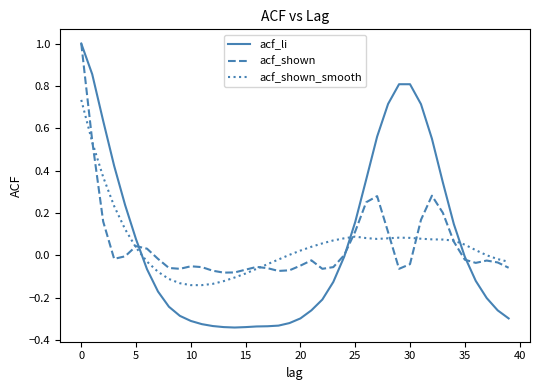

Which series ends up on top after the final intersection of acf_li and acf_shown?

acf_shown